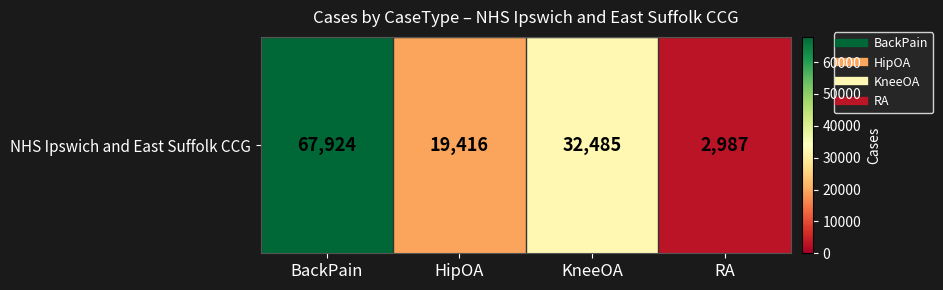

How many values are below 32485?

2